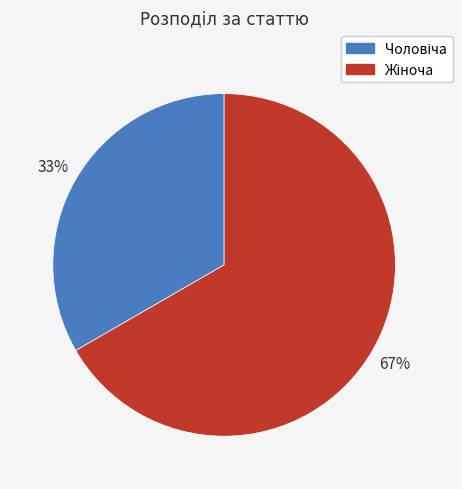

Is there any slice that represents more than half of the pie?

Yes